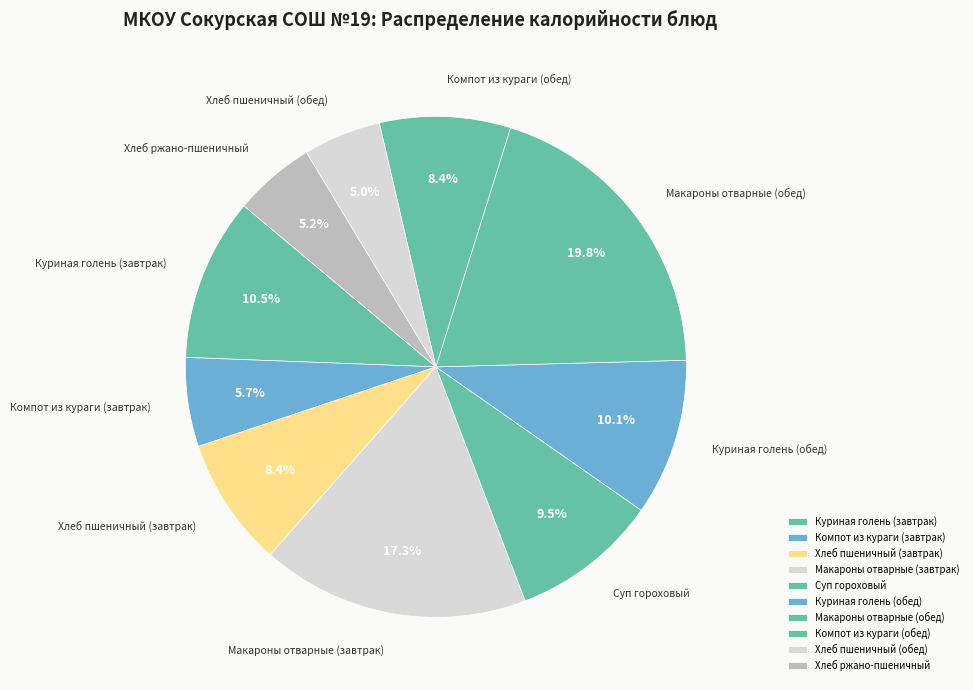

What is the ratio of the value at Компот из кураги (завтрак) to the value at Макароны отварные (завтрак)?

0.3